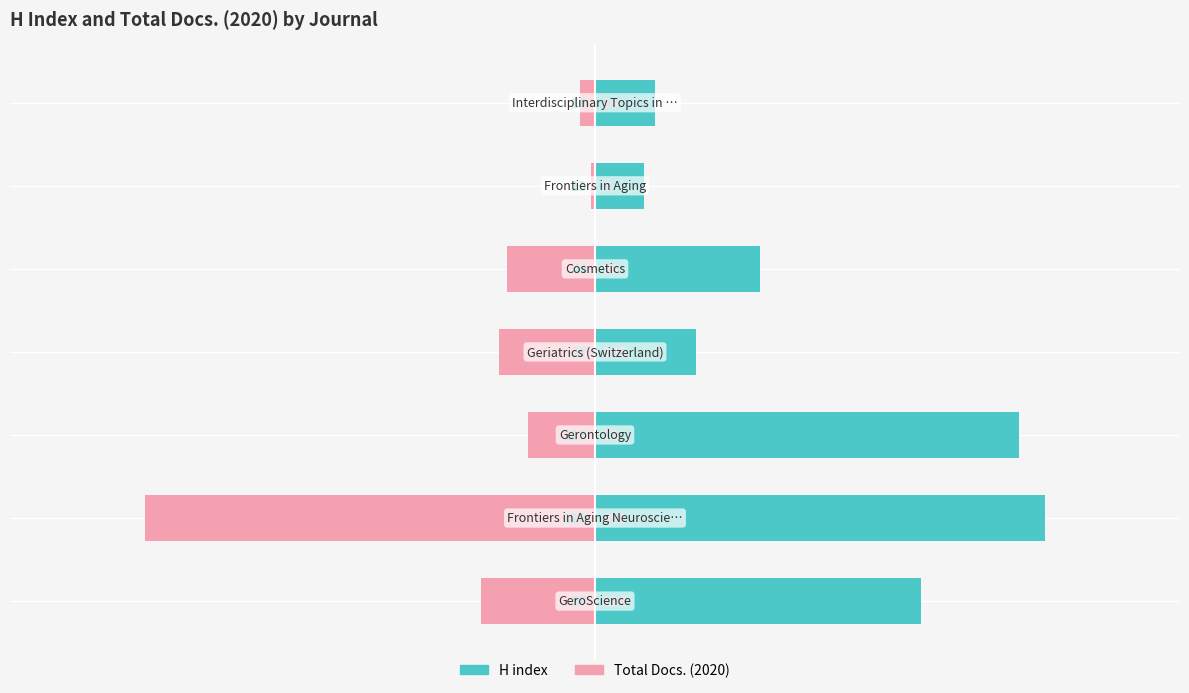

What is the difference between the second highest and minimum values in the H index series?

100.0